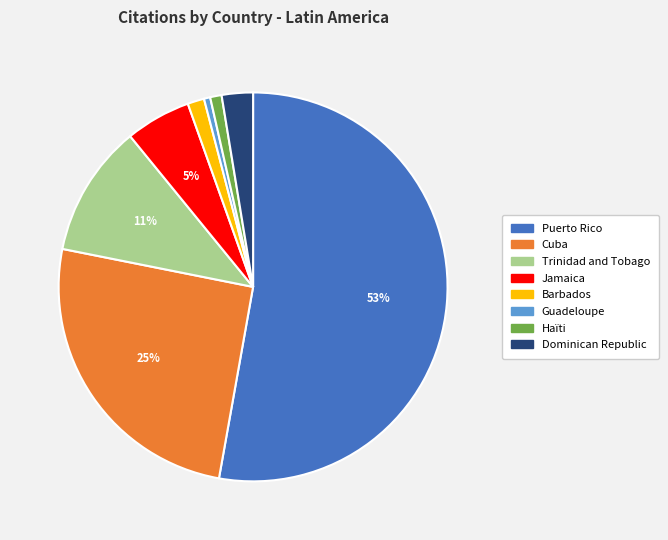

What percentage is the Puerto Rico slice, to the nearest percent?

53%